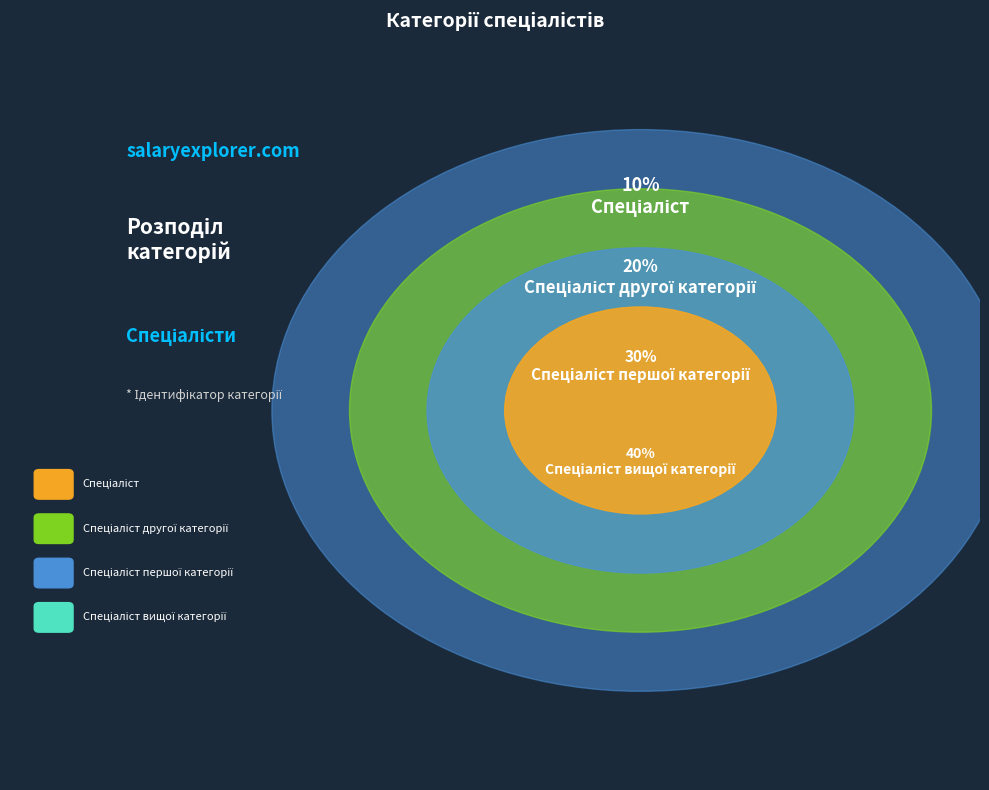

Does any single category account for the majority?

No